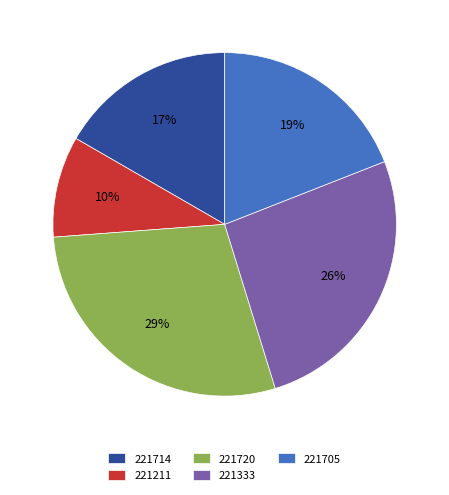

Count the number of slices in the pie.

5